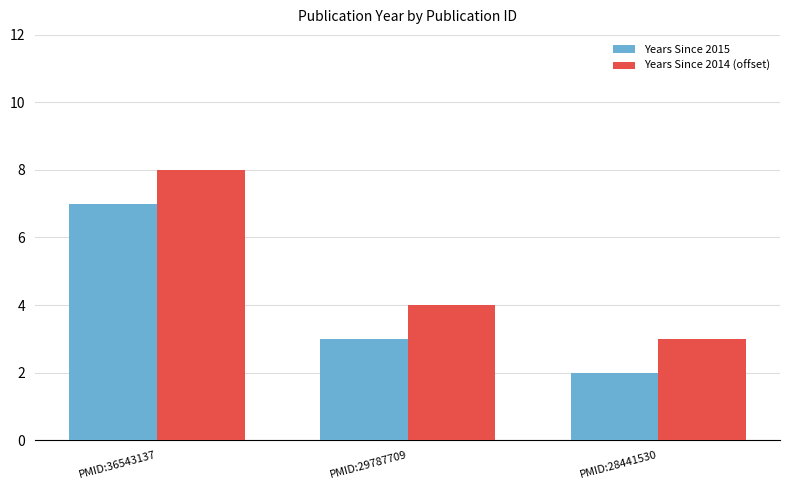

List the series in order of their peak value, highest first.

Years Since 2014 (offset), Years Since 2015